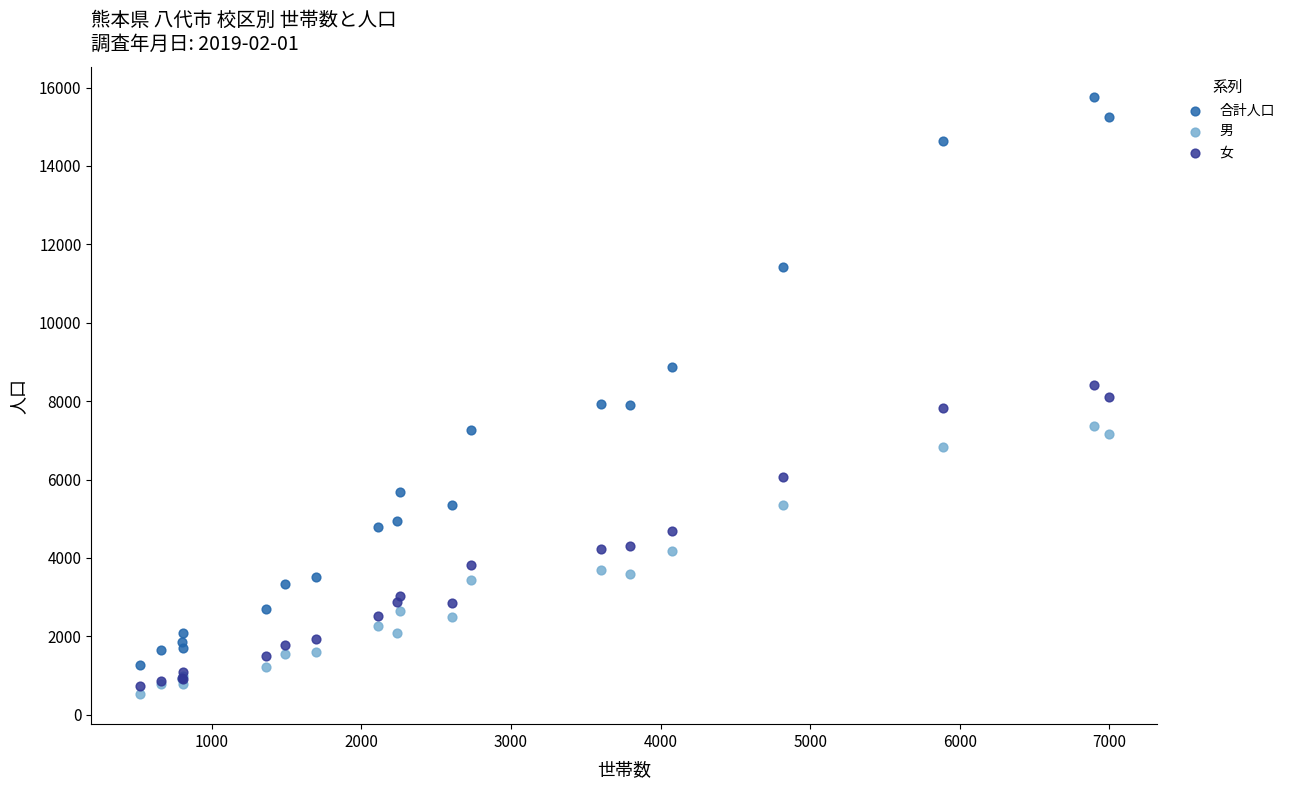

What are all the series names shown in the legend?

合計人口, 男, 女